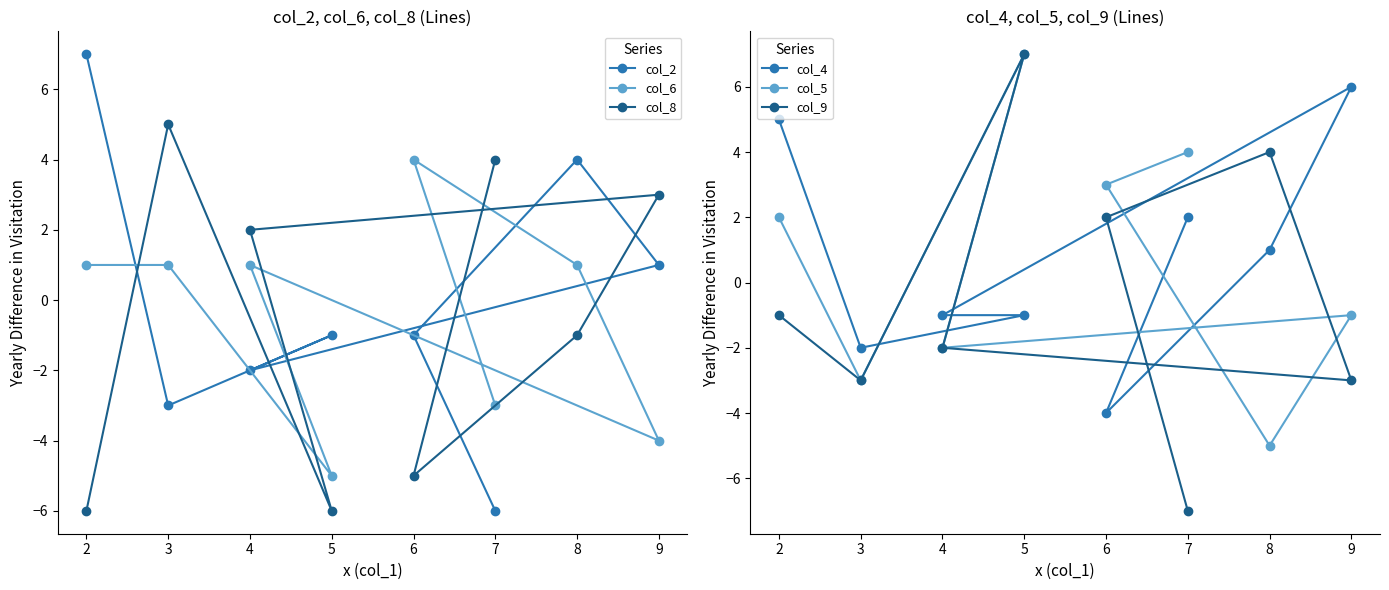

What is the label of the 8th point from the left?

2